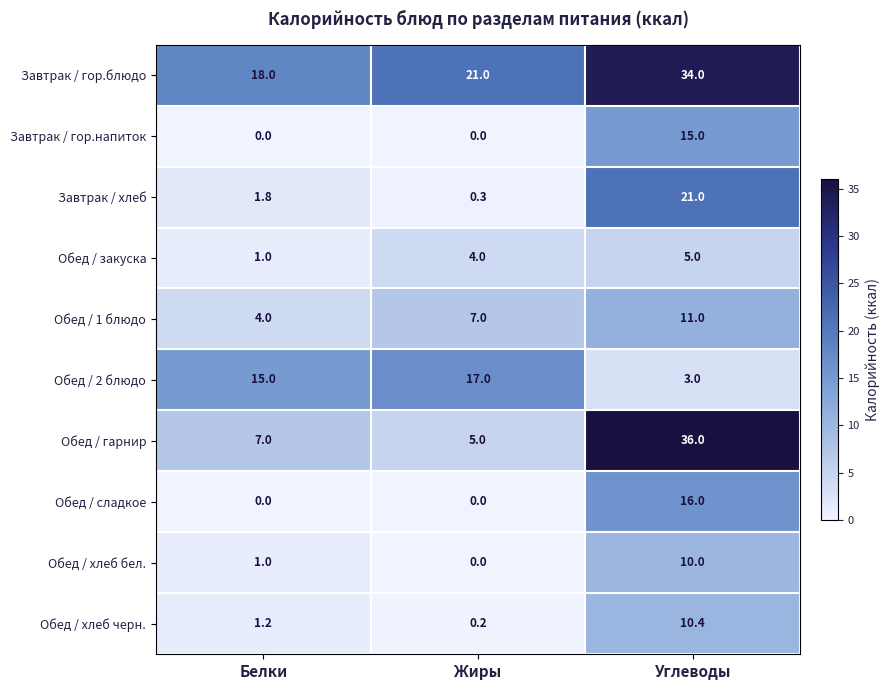

Which series has the widest spread of values?

Обед / гарнир